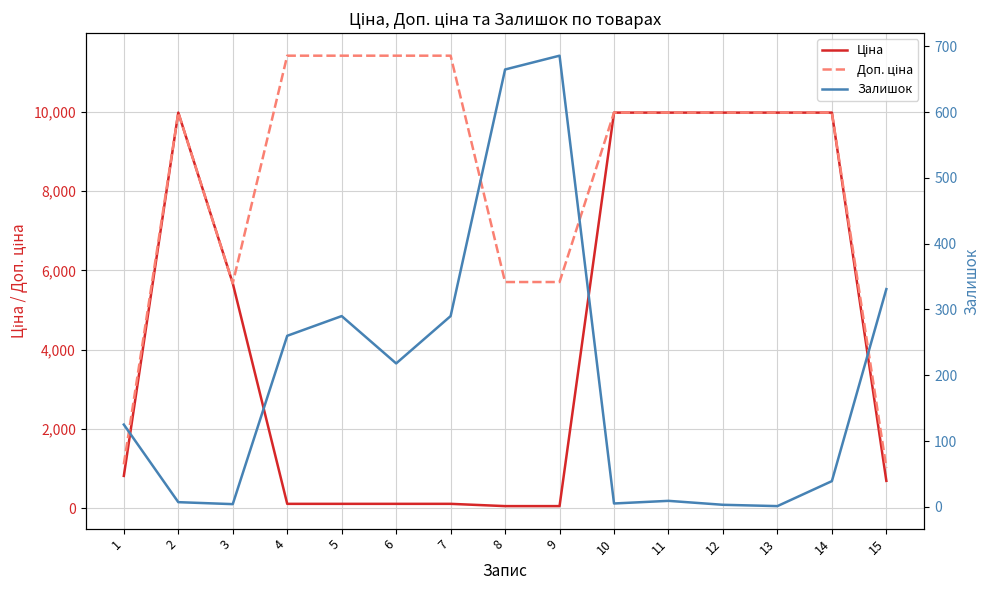

At which category does Доп. ціна reach its first local peak?

2